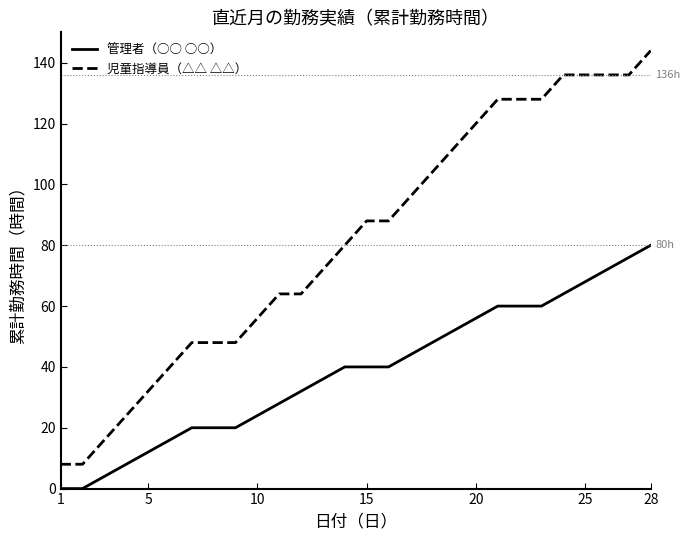

Count the number of data series in this chart.

2